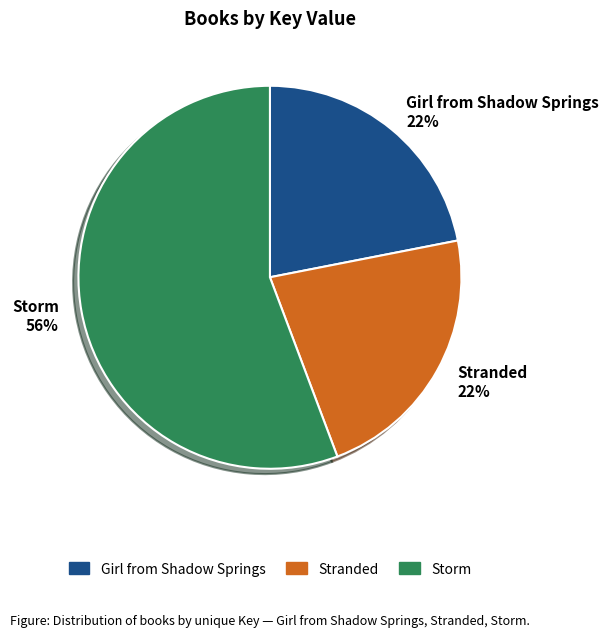

Is it true that Stranded is 33% of the pie?

False